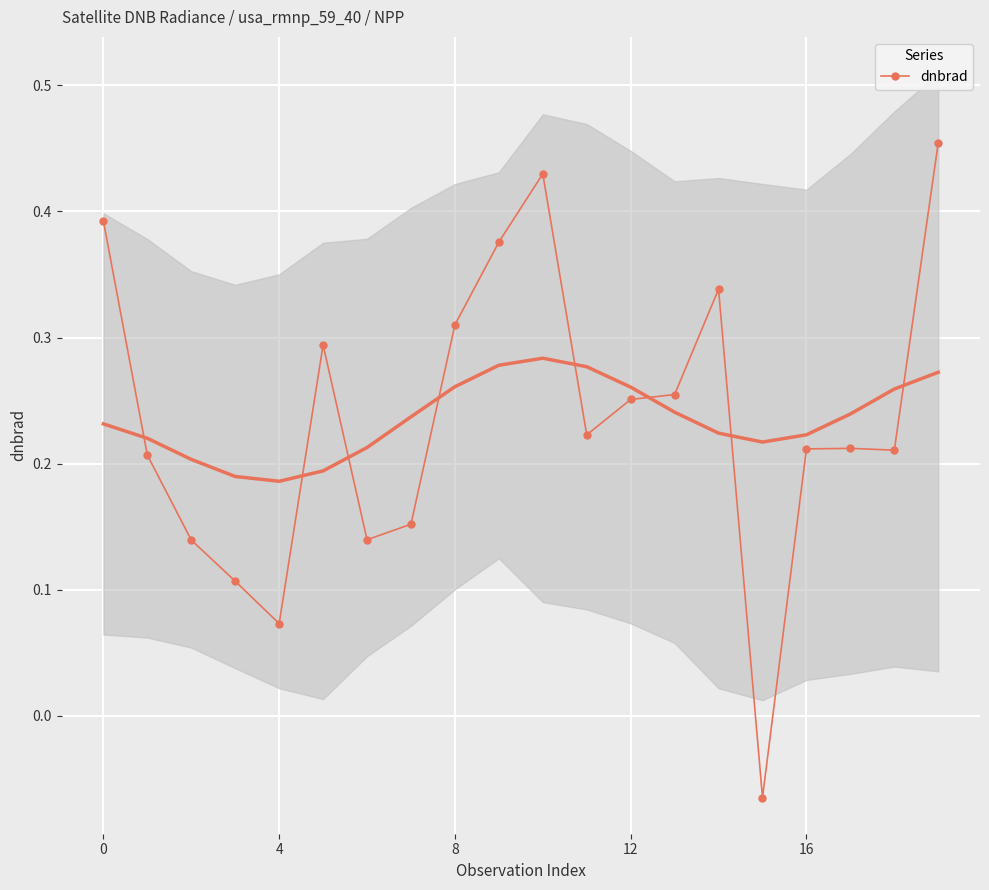

What is the maximum value shown in the chart?

0.5